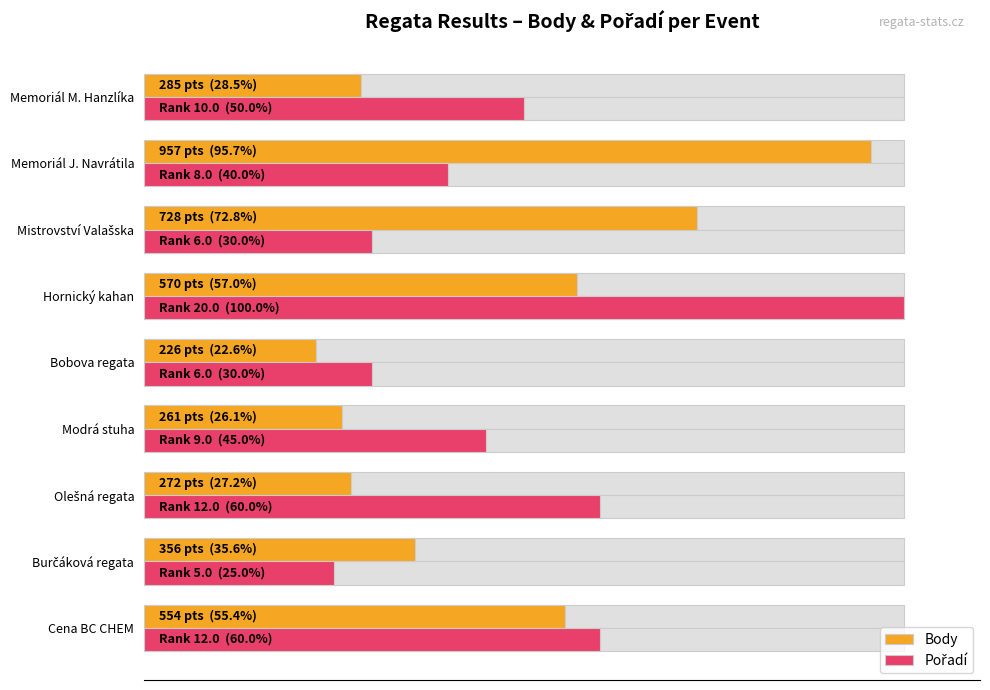

Which has a higher value, Burčáková regata or Hornický kahan?

Hornický kahan